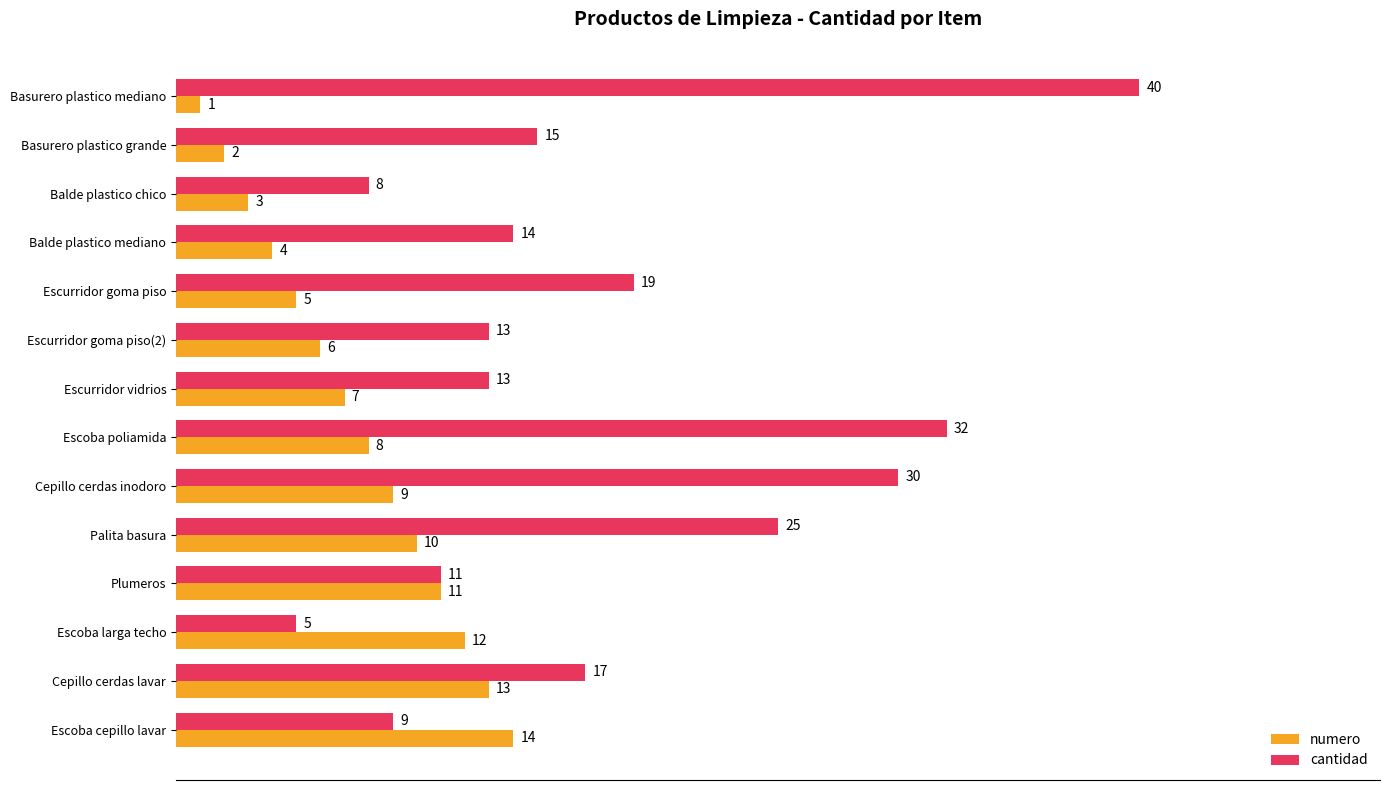

Which label corresponds to the largest value in the chart?

Basurero plastico mediano